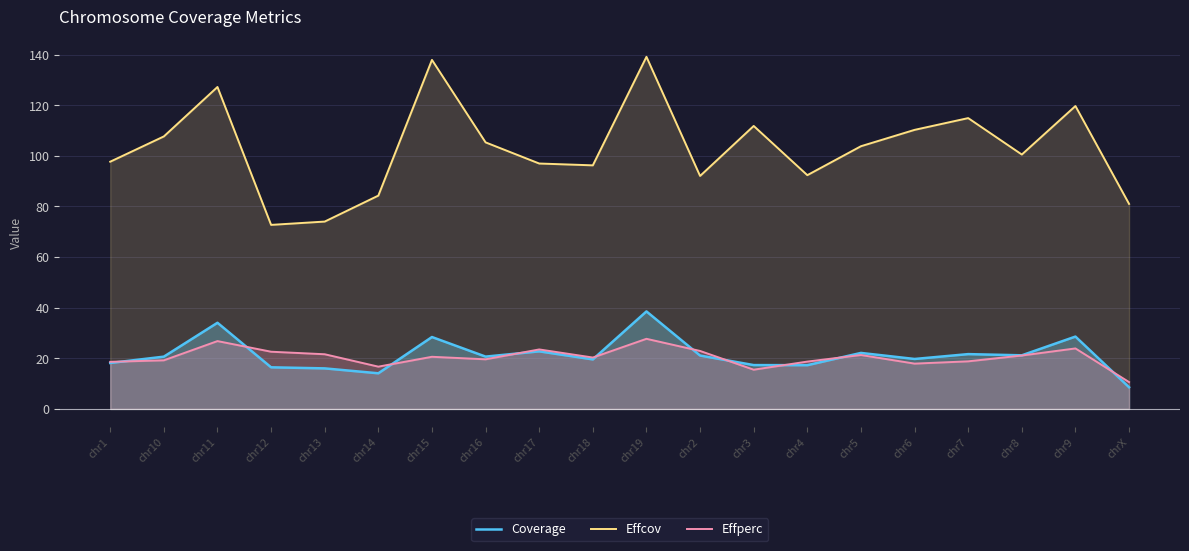

What position from the right is chr5?

6